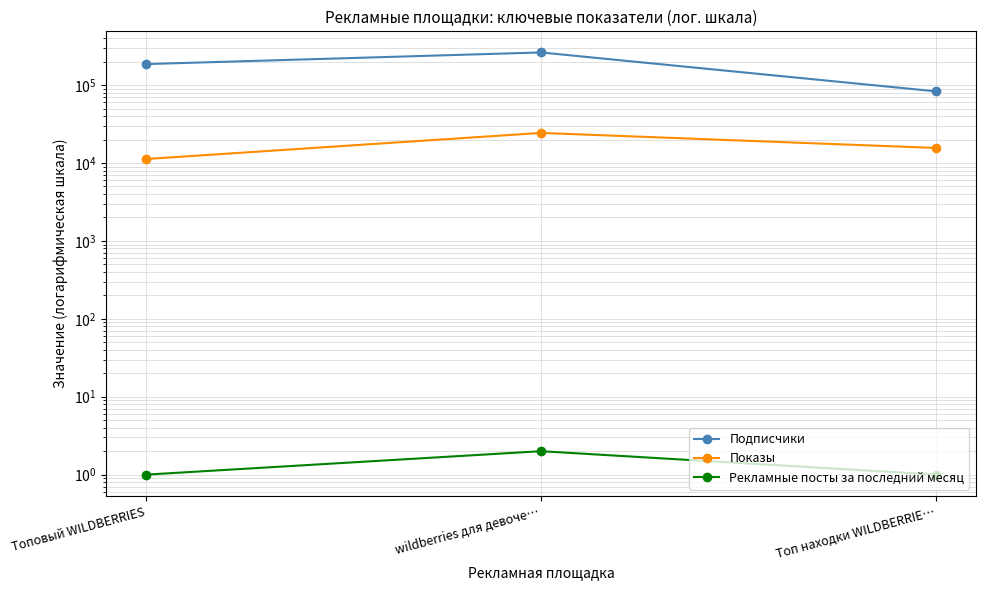

What is the difference between the Показы values at Топ находки WILDBERRIE… and wildberries для девоче…?

8758